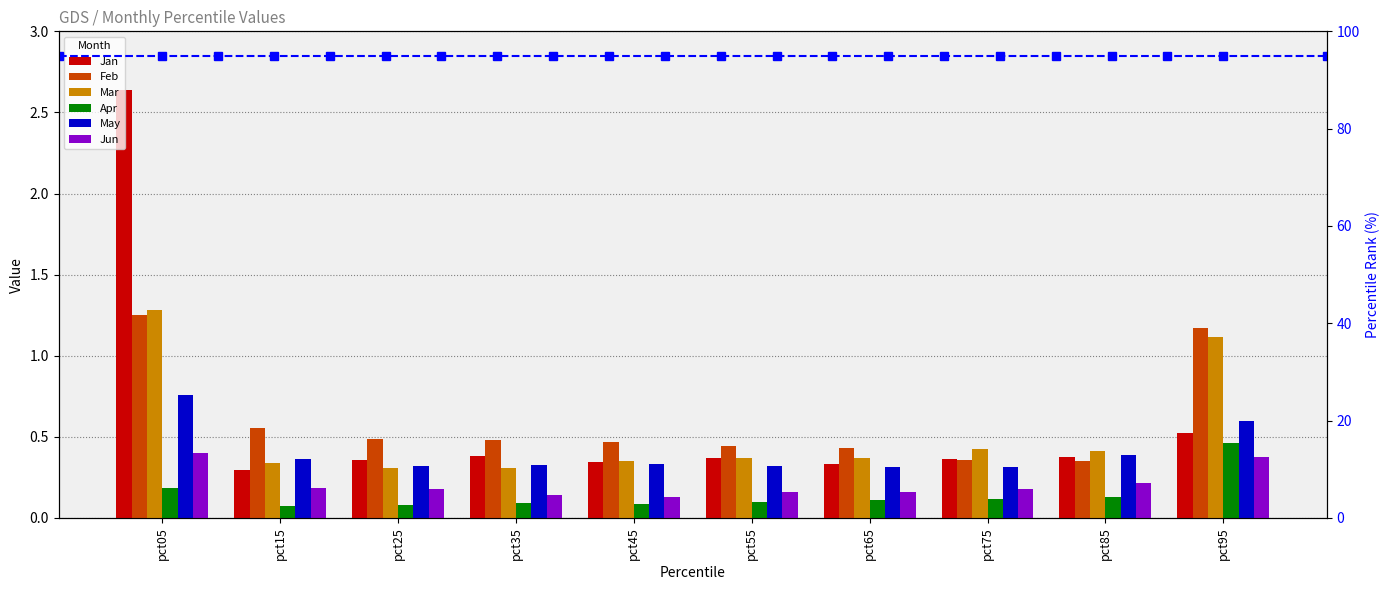

At which label is Apr closest to 0?

pct15